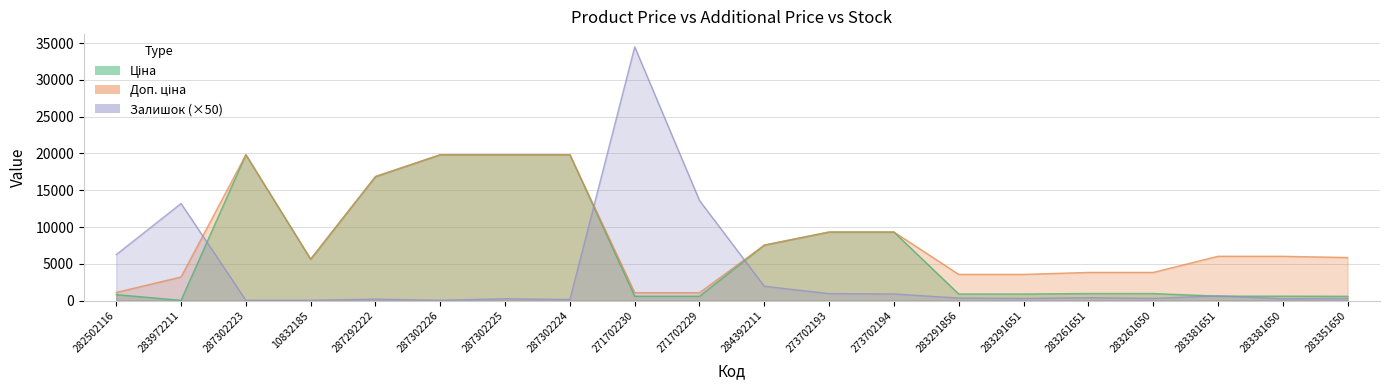

How many values in the Доп. ціна series exceed 6020?

10